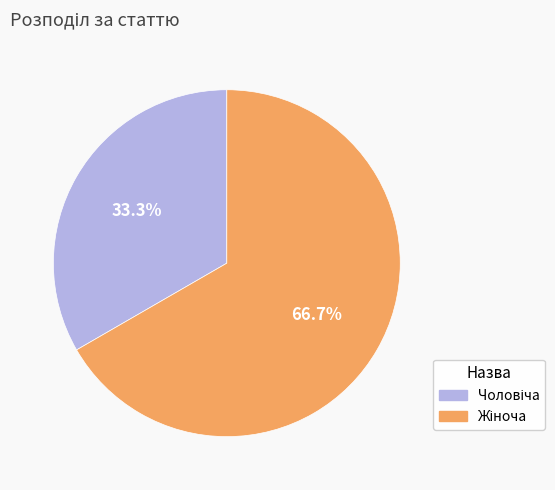

Is there any slice that represents more than half of the pie?

Yes